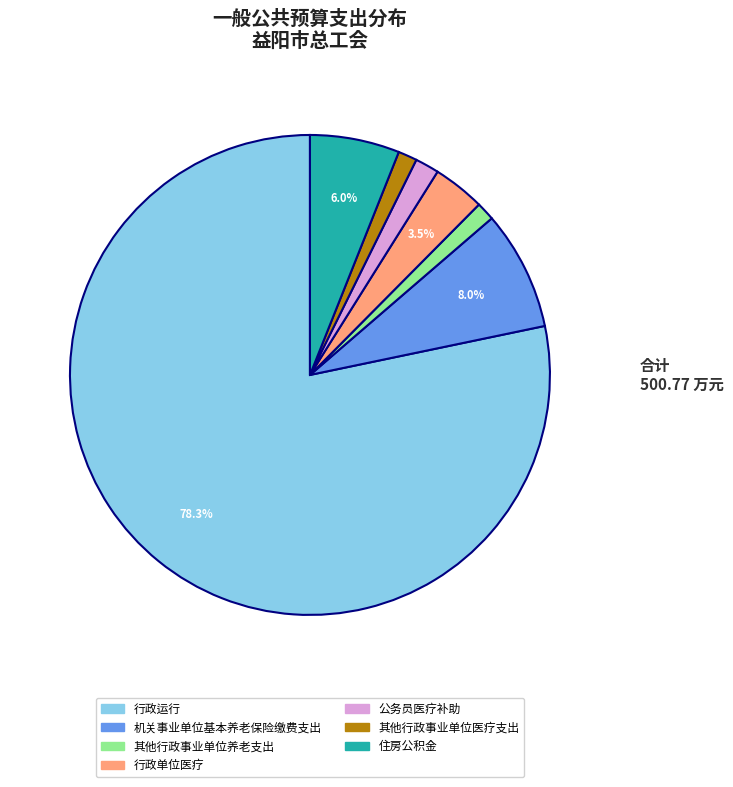

The 其他行政事业单位医疗支出 slice represents 9% of the pie. True or false?

False